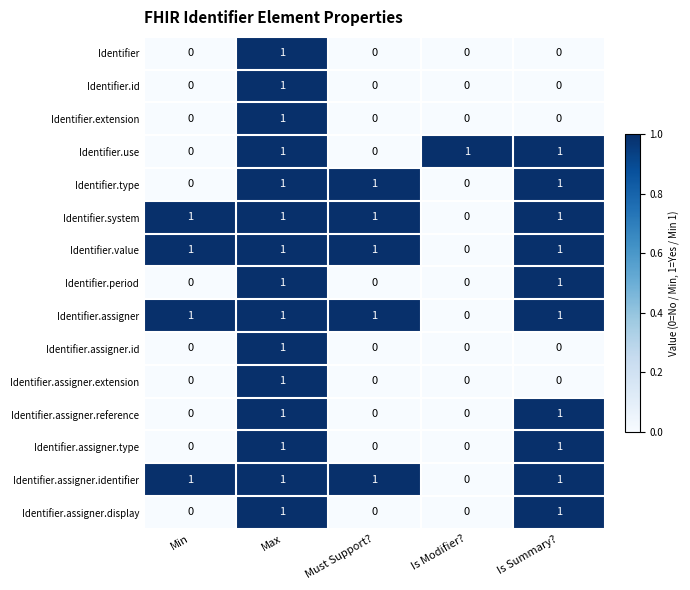

Count the Identifier.period values in the range 0 to 1.

5